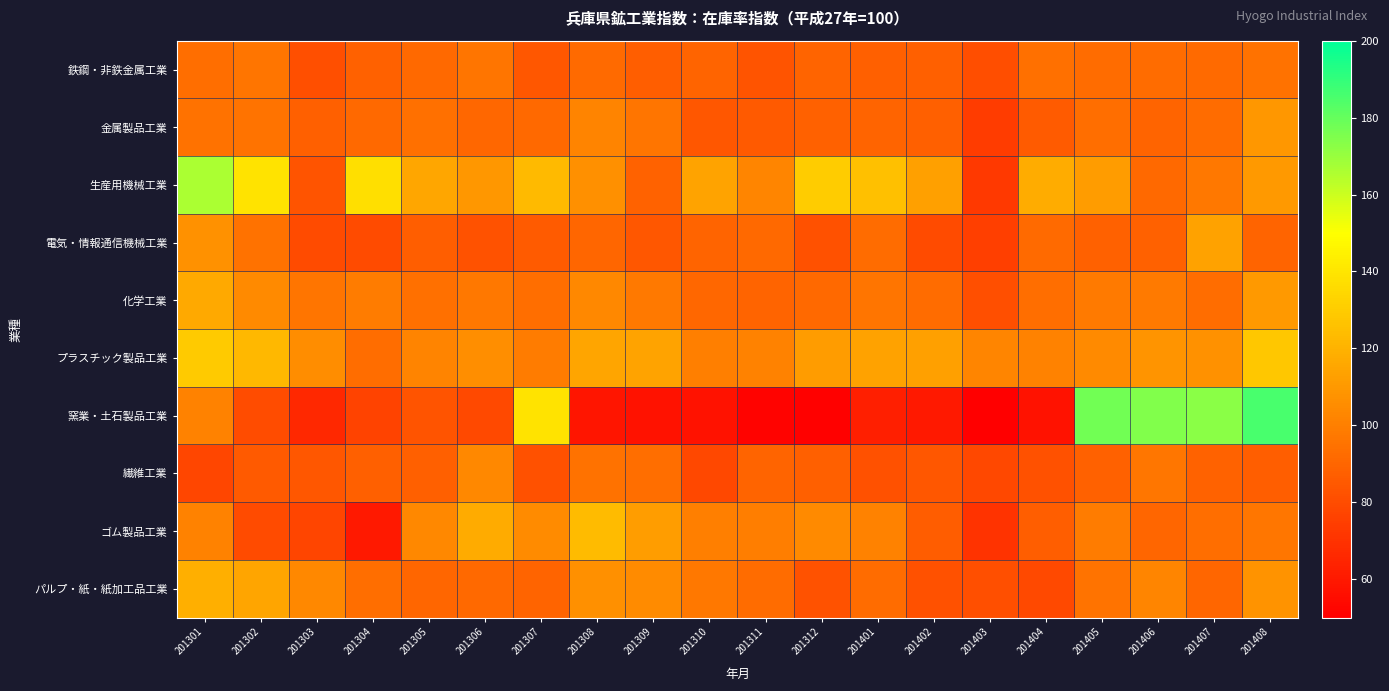

Which has a higher value, 201404 or 201307?

201404